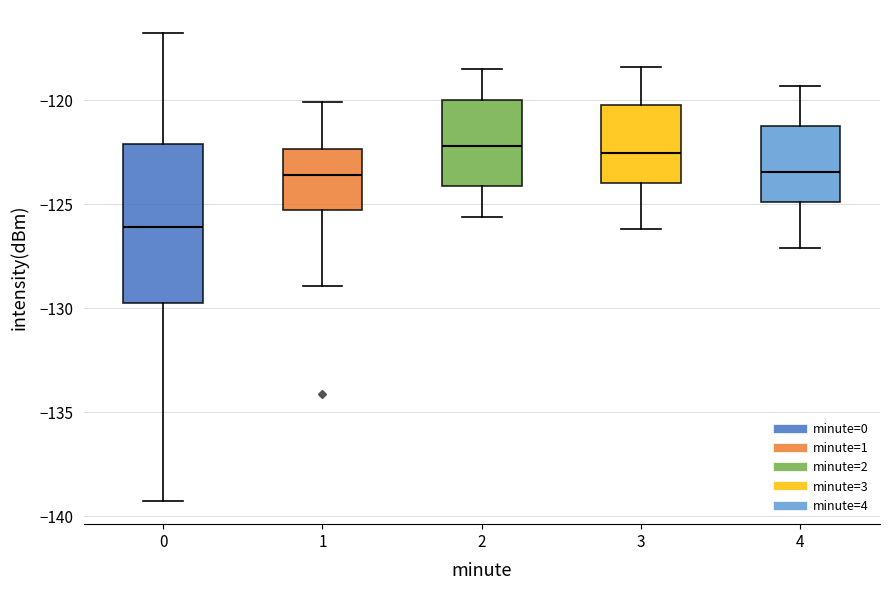

Where does the median line of the box at x = 0 sit on the y-axis? The values are not printed on the chart, so give them approximately, as read against the axis.

-126.0